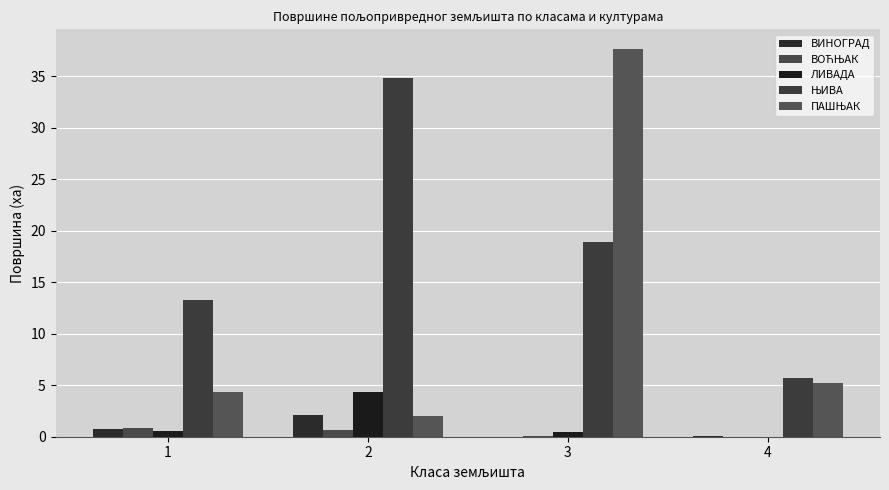

What is the total value across all series at 2?

44.0